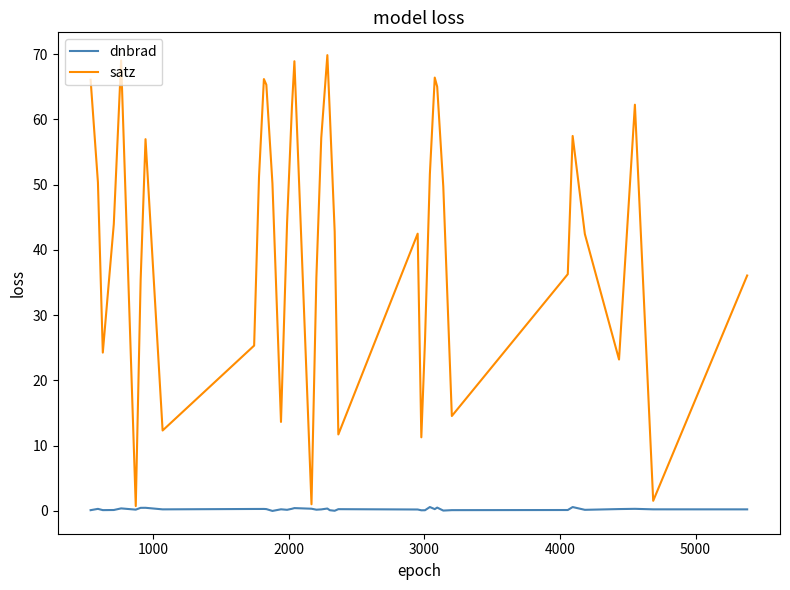

Rank the series by their maximum value, from lowest to highest.

dnbrad, satz